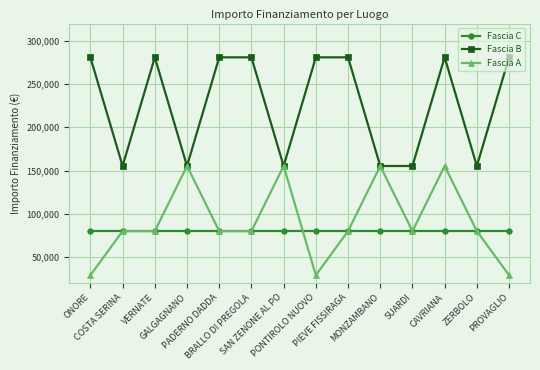

True or false: Fascia B has more than 0 interior local peaks.

True